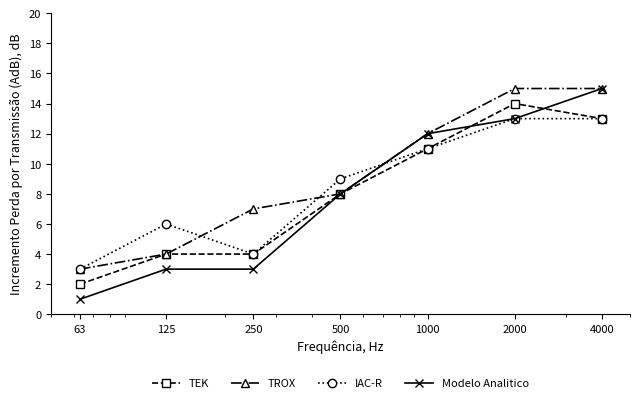

How many interior local valleys does the IAC-R series have?

1